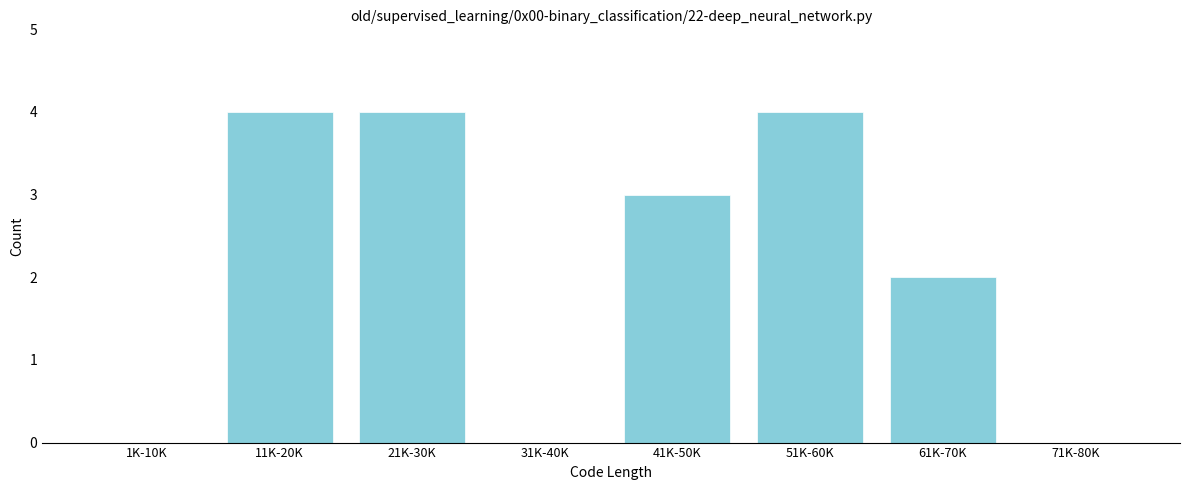

Reading right to left, transcribe all the data shown in this chart.

71K-80K=0	61K-70K=2	51K-60K=4	41K-50K=3	31K-40K=0	21K-30K=4	11K-20K=4	1K-10K=0